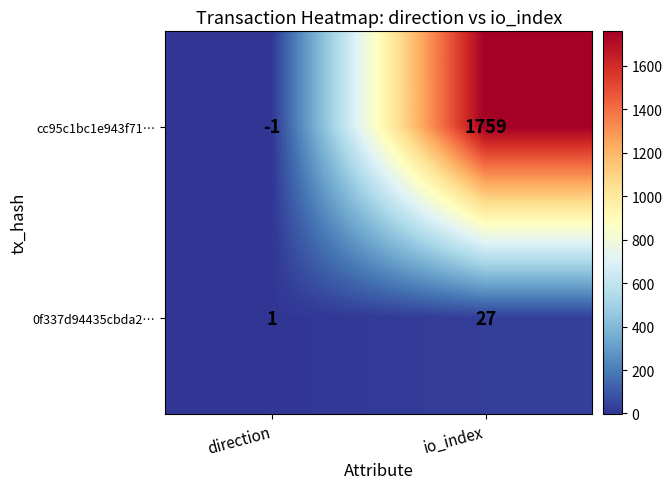

Reading right to left, extract all data points from this chart.

cc95c1bc1e943f71…: 1759	-1
0f337d94435cbda2…: 27	1